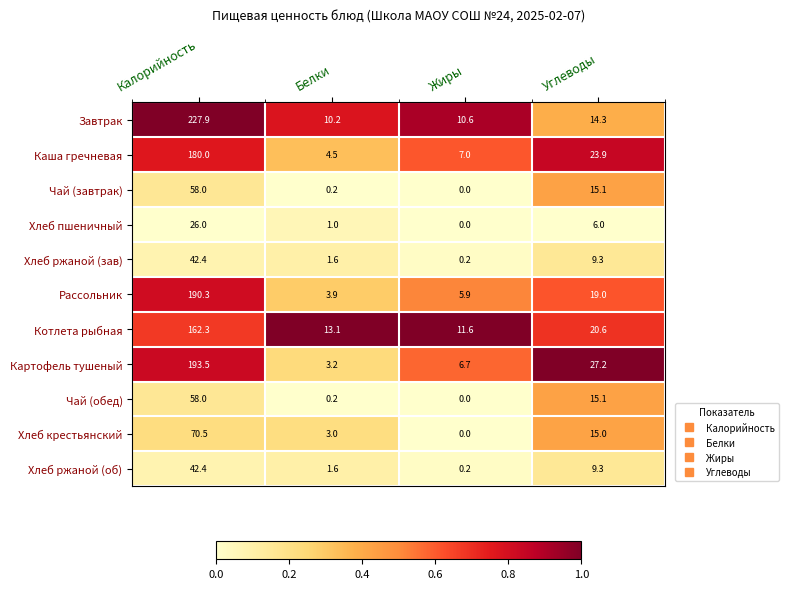

What is the difference between the Хлеб ржаной (об) values at Жиры and Калорийность?

42.2